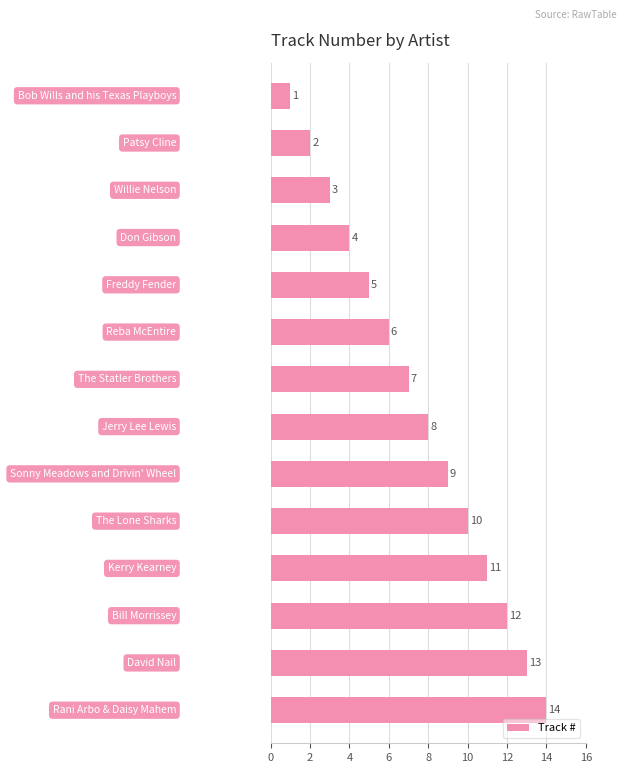

How many series are shown in this chart?

1